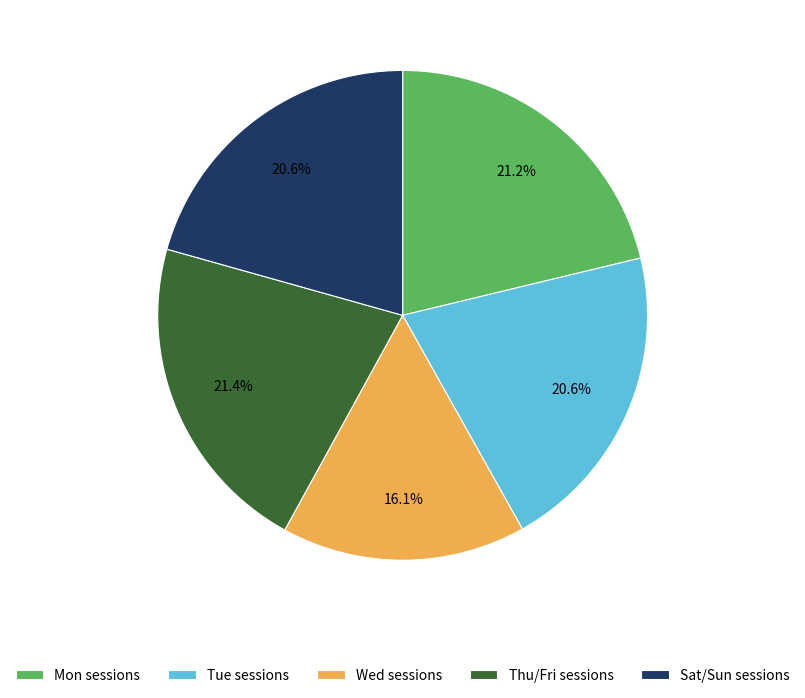

Is there a majority slice in this chart?

No